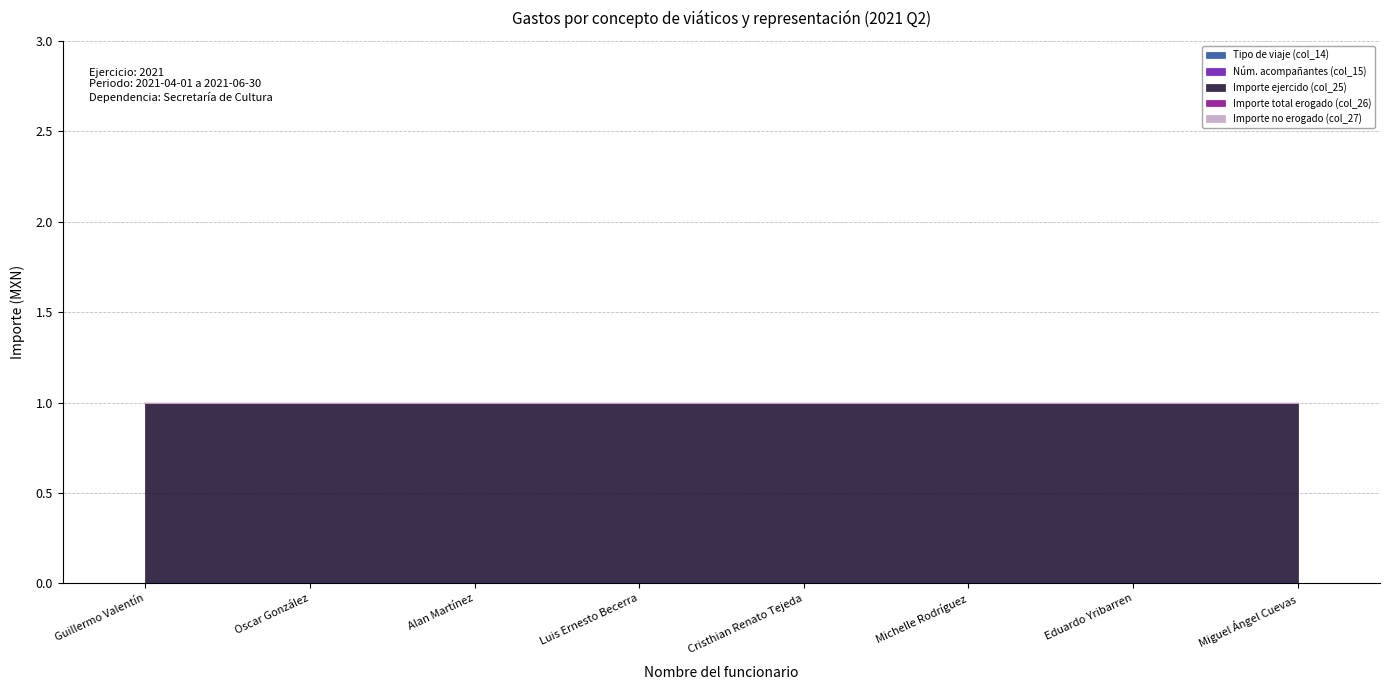

Which category has the lowest value in the Núm. acompañantes (col_15) series?

Guillermo Valentín